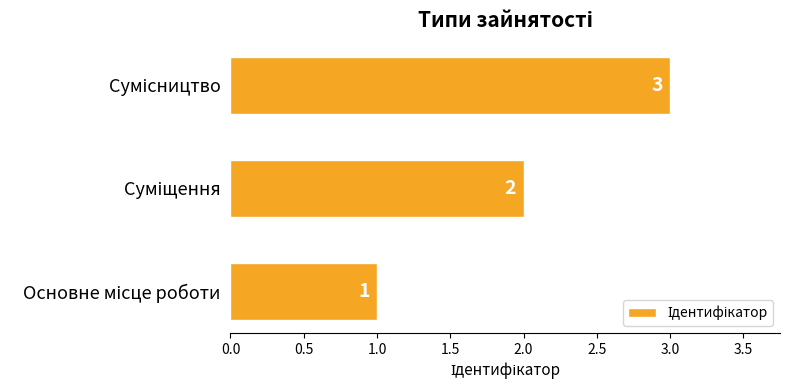

How many values are below 2?

1